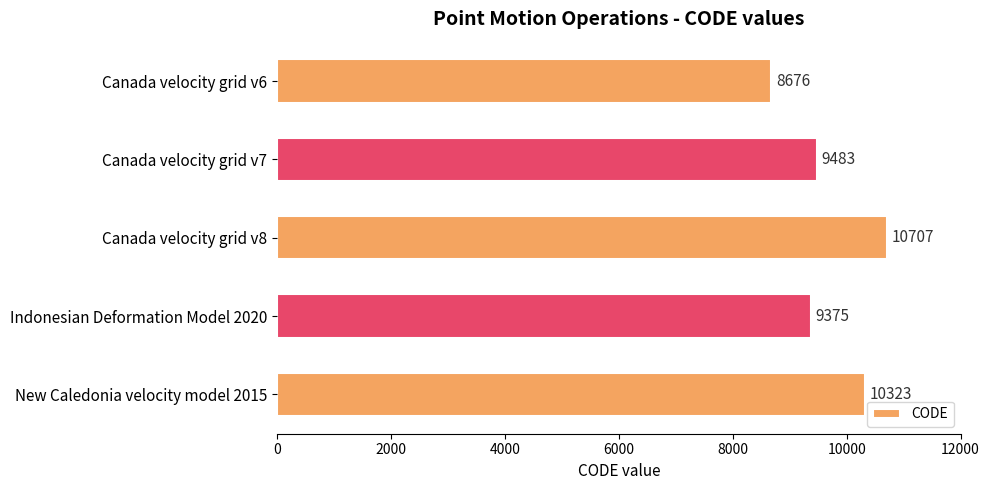

What is the greatest value displayed?

10707